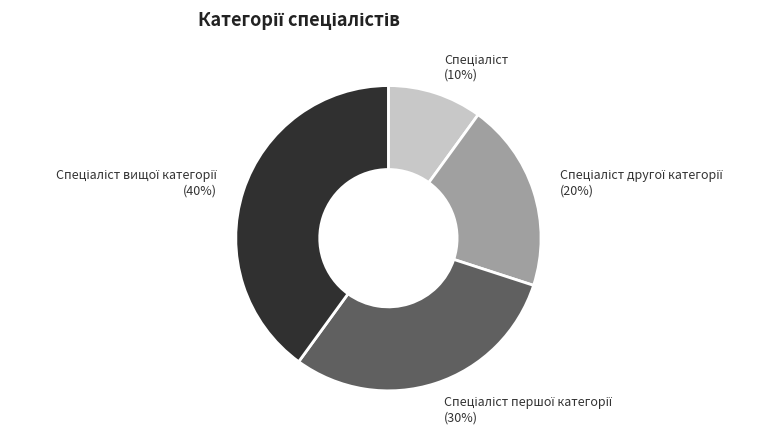

To the nearest percent, what is the average slice percentage?

25%